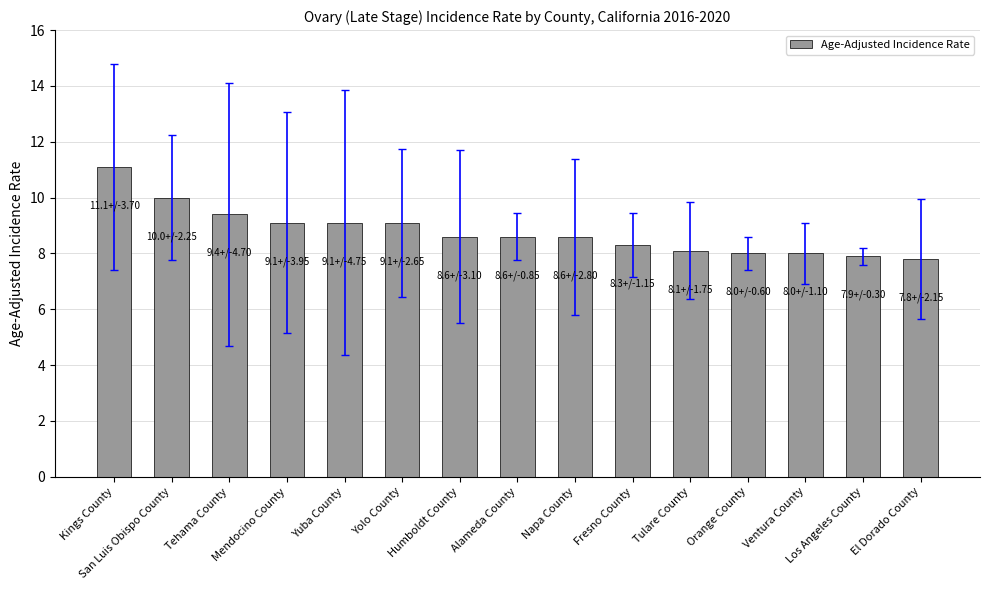

What is the average value?

8.8